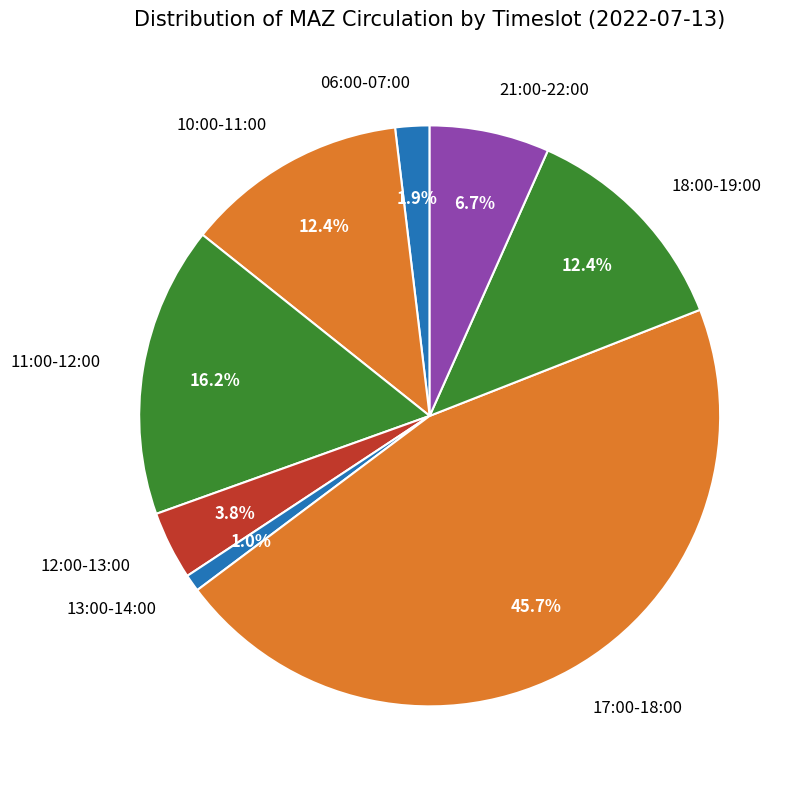

True or false: 13:00-14:00 accounts for 7% of the total.

False